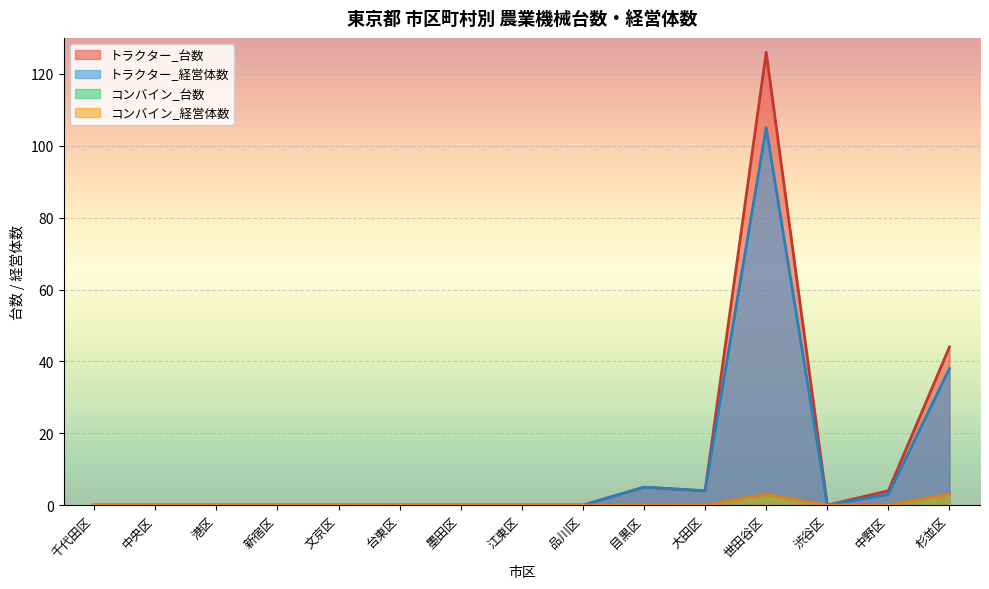

True or false: PREF has more than 2 points higher than both neighbors.

False